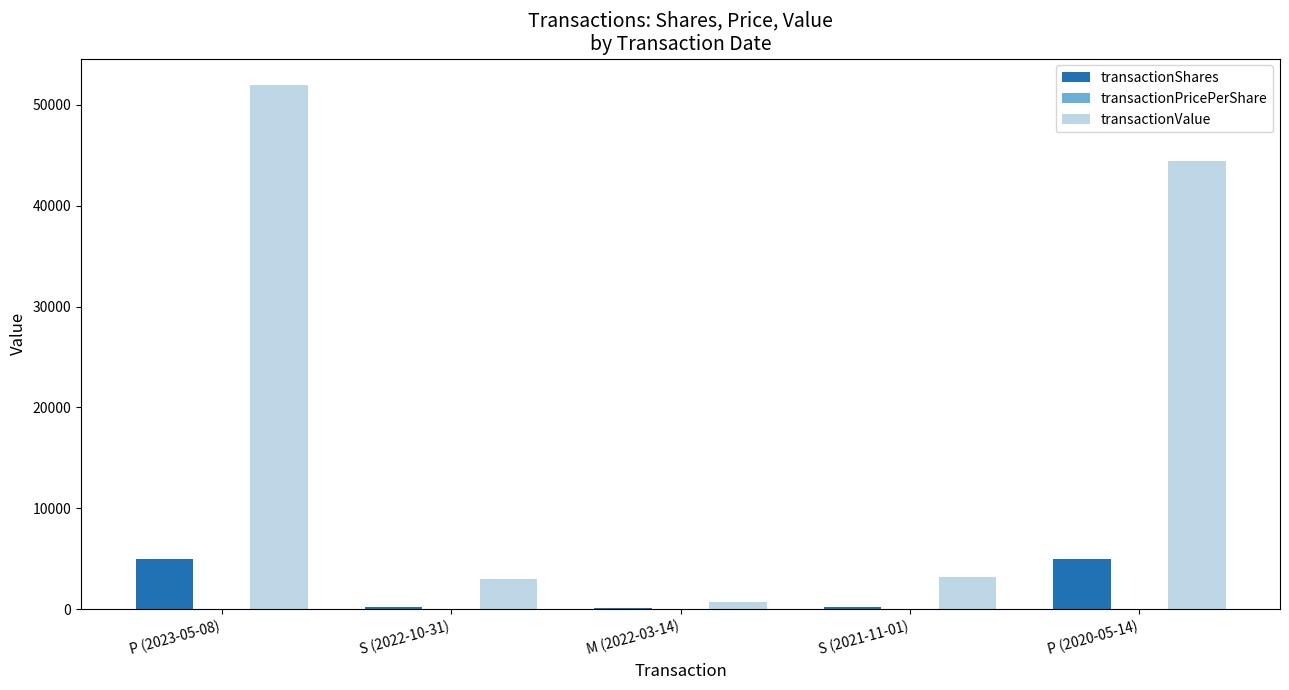

Which series has the largest total across all categories?

transactionValue